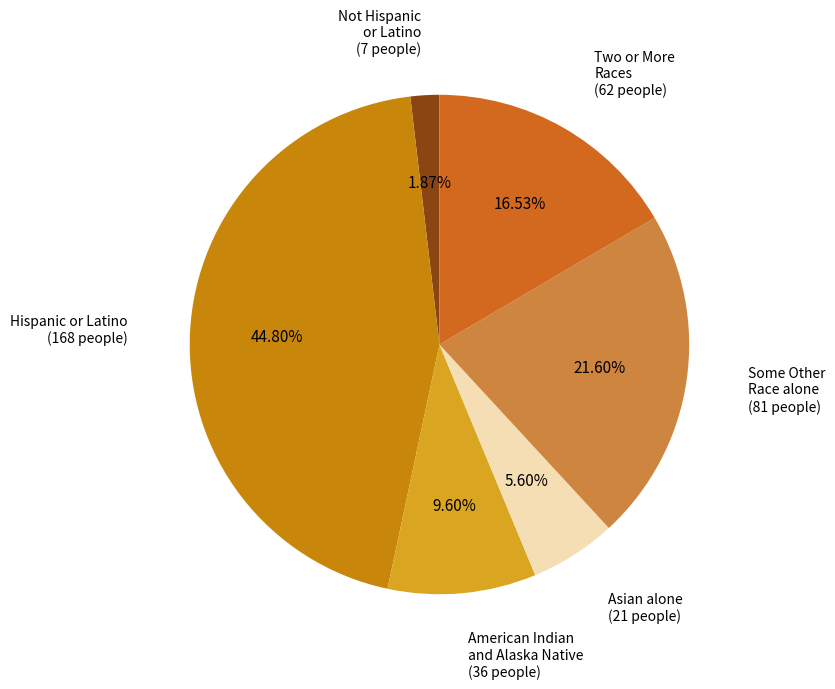

Count the number of slices in the pie.

6